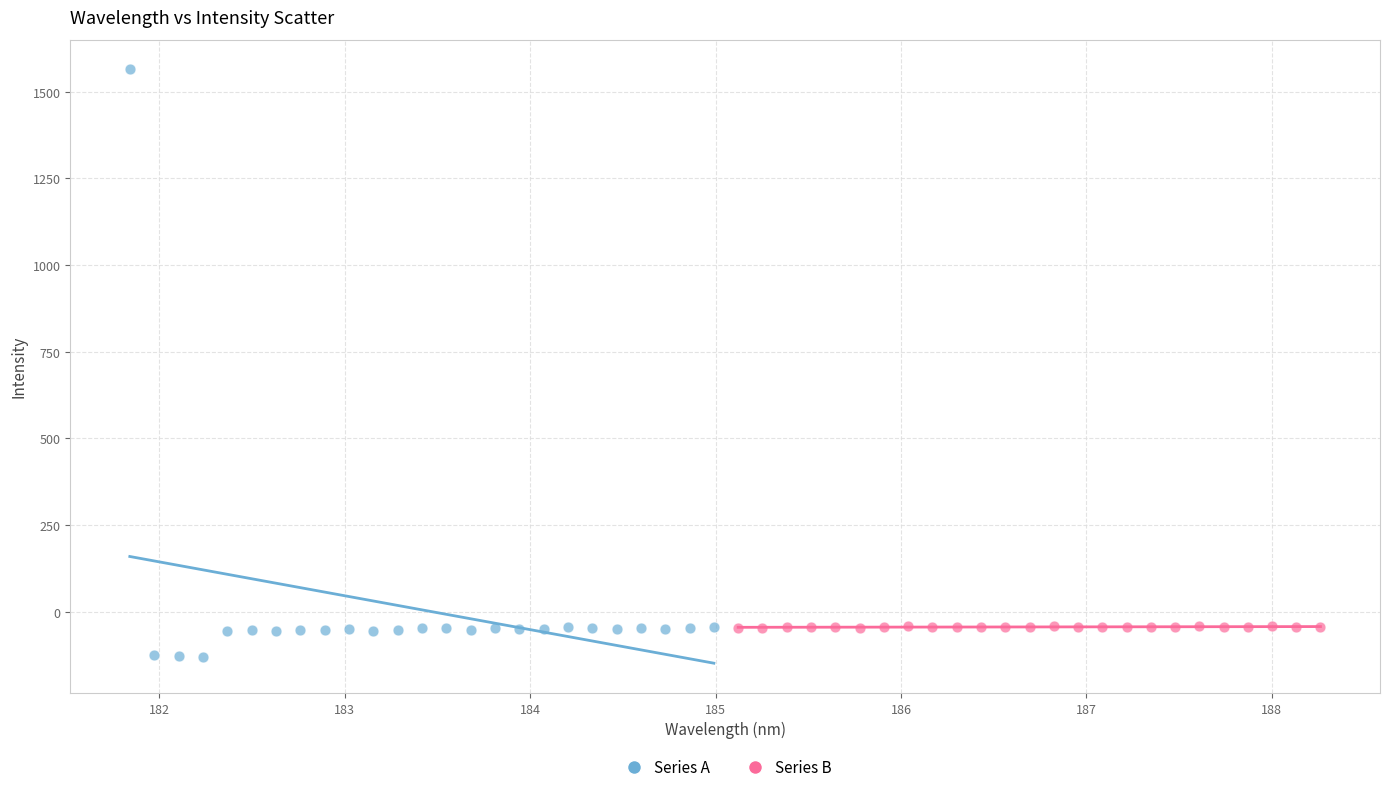

Which series has the widest spread of Y values?

Series A